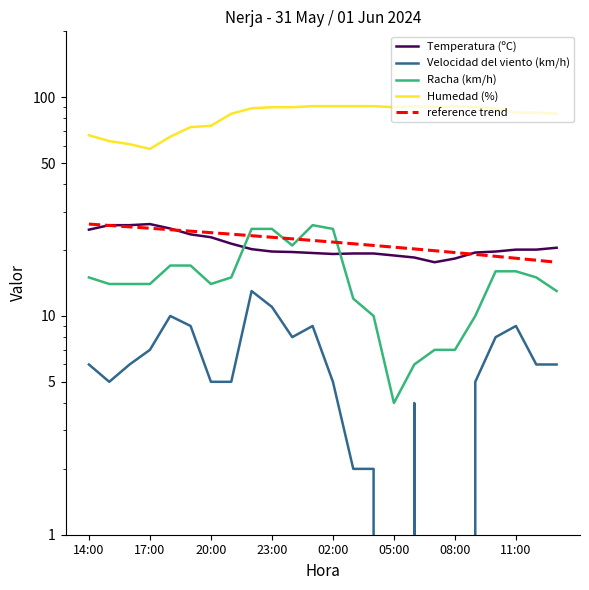

What is the total value across all series at 02:00?

162.0